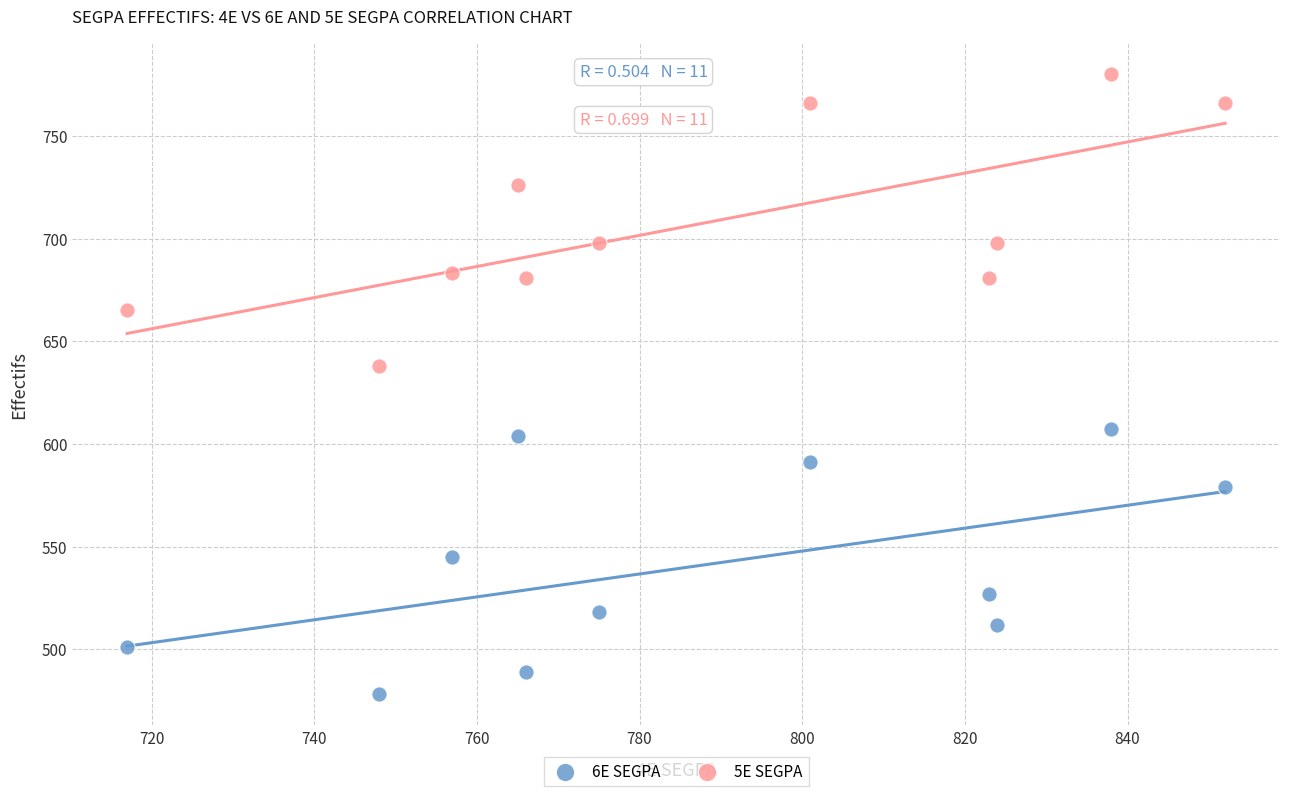

Which series has the widest spread of Y values?

5E SEGPA